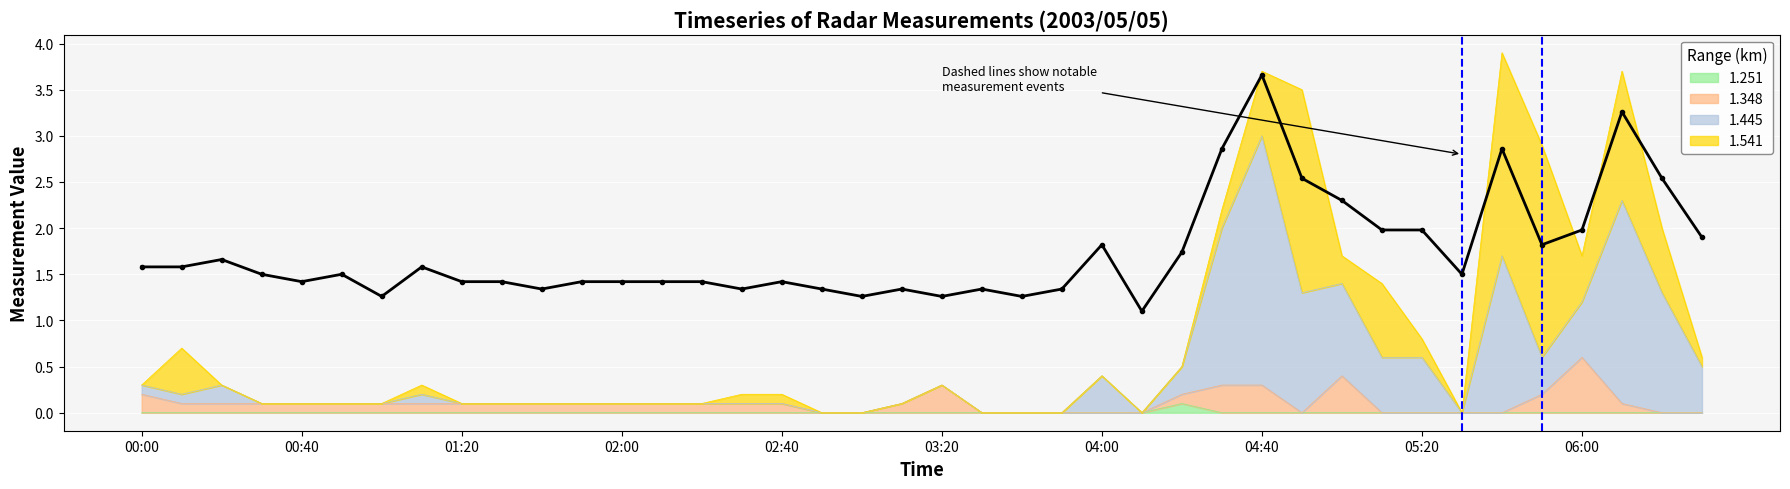

True or false: there are more than 0 points higher than both neighbors.

True